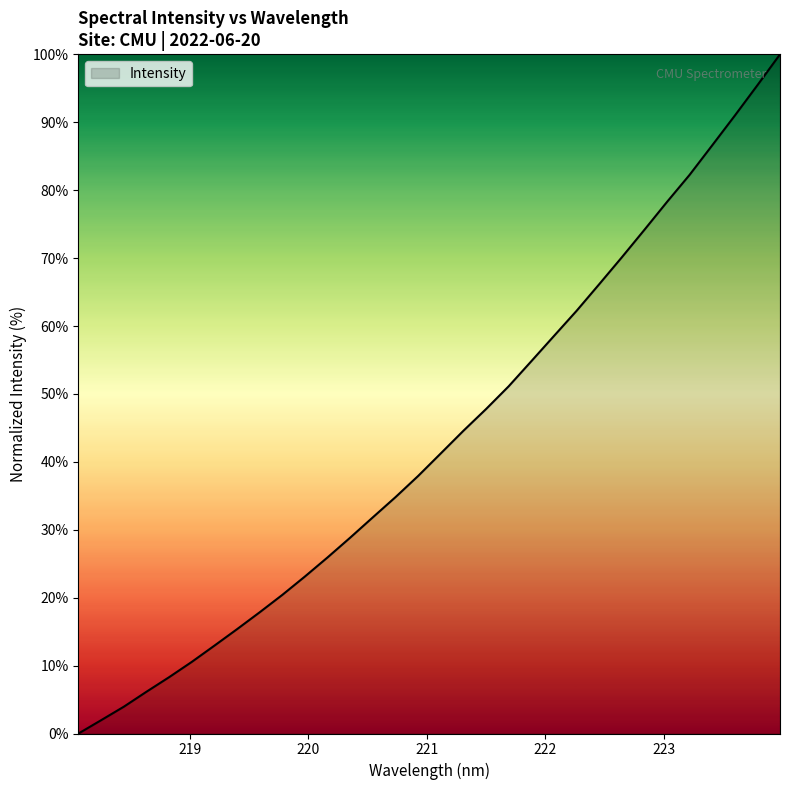

What is the difference between the maximum and minimum values?

100.0